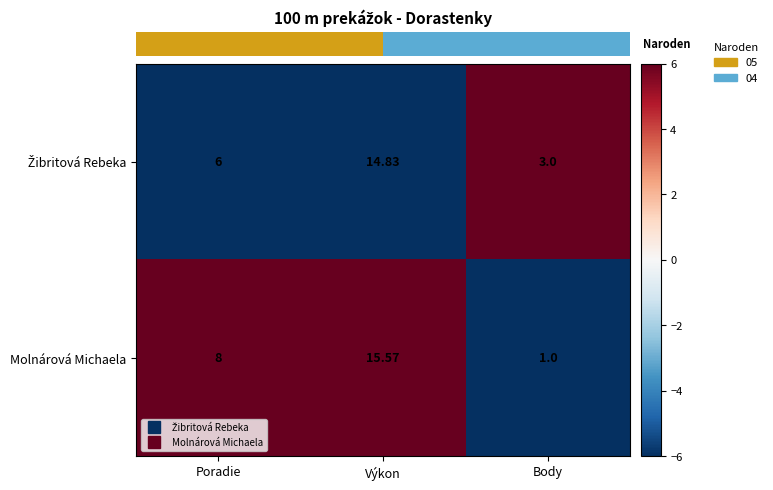

Which category has the lowest value in the Molnárová Michaela series?

Body